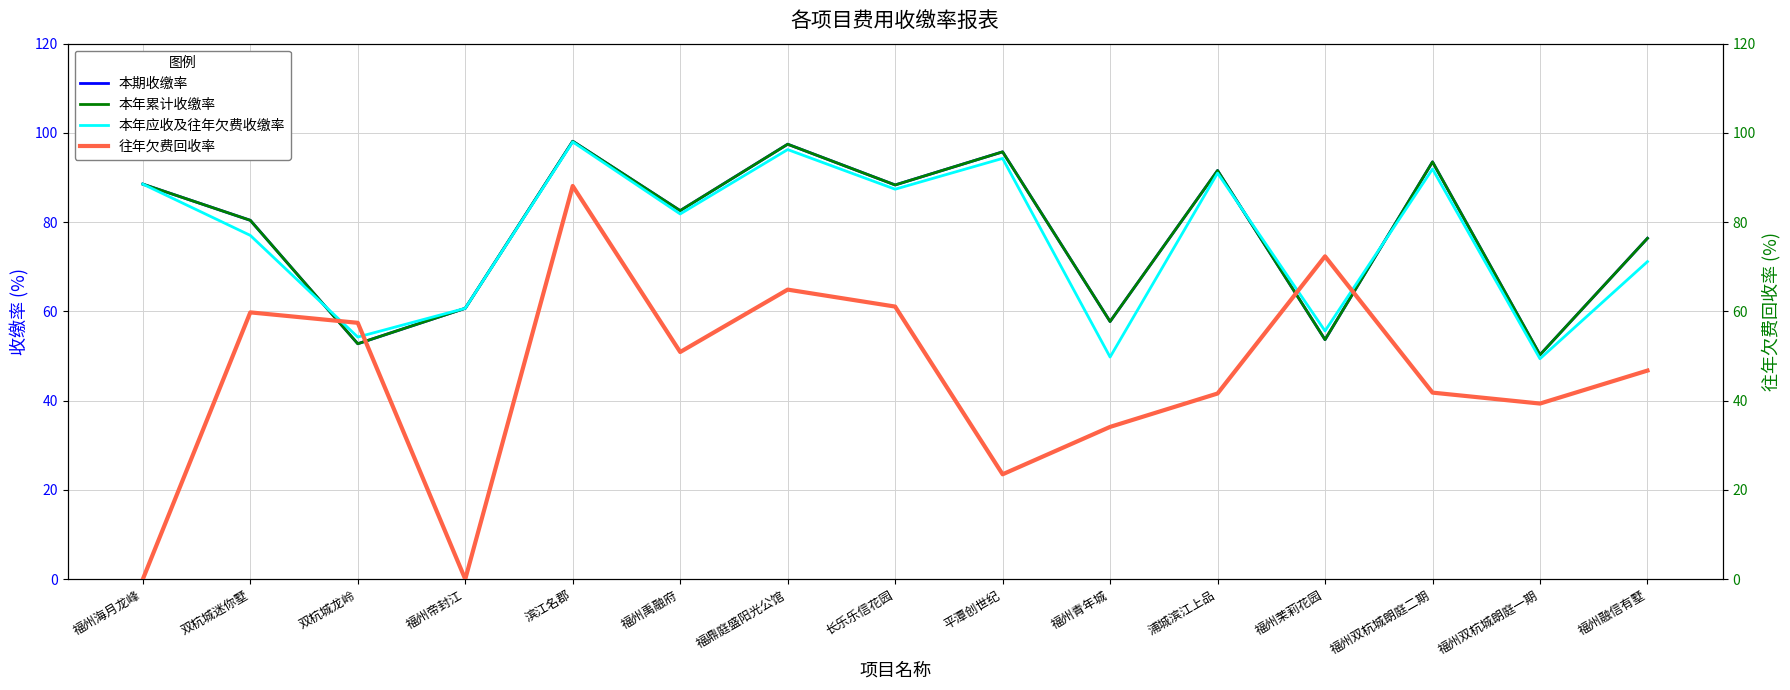

What is the highest value of the 往年欠费回收率 series?

88.1